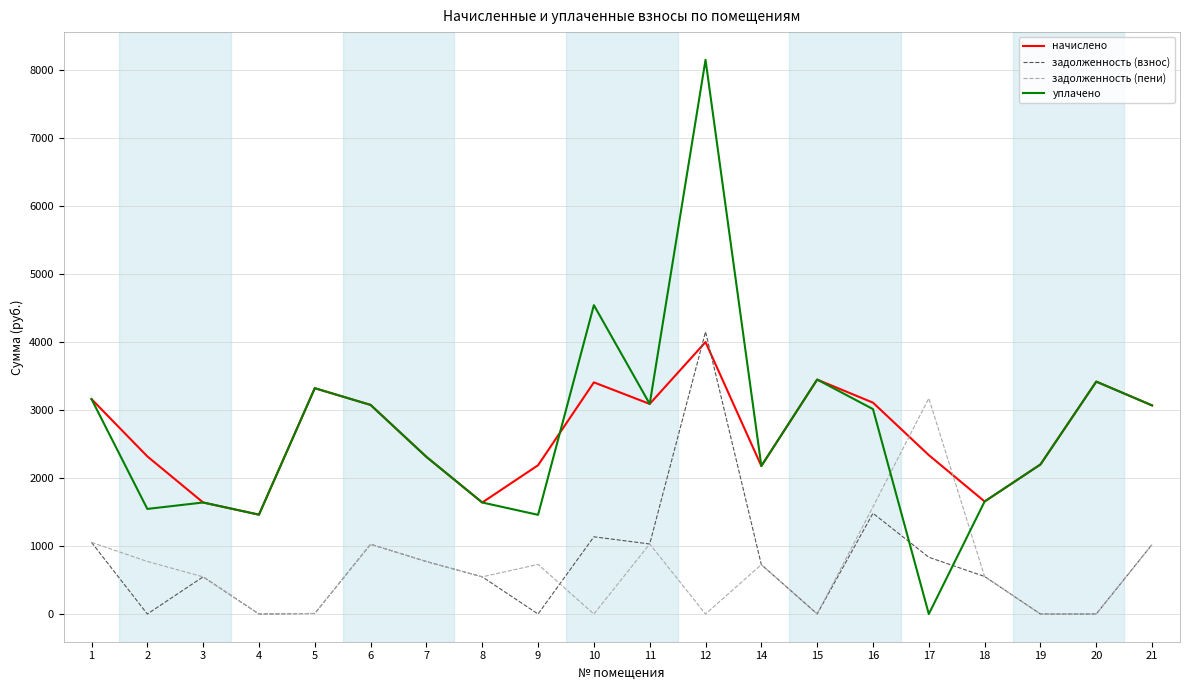

How many lines are shown in the chart?

4